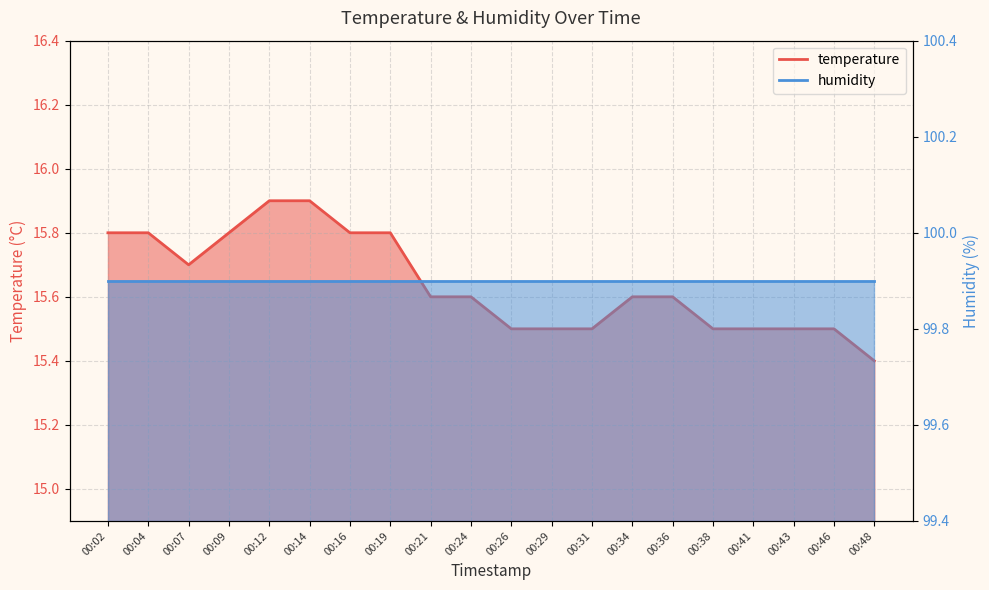

At which label is the value closest to 15?

00:48